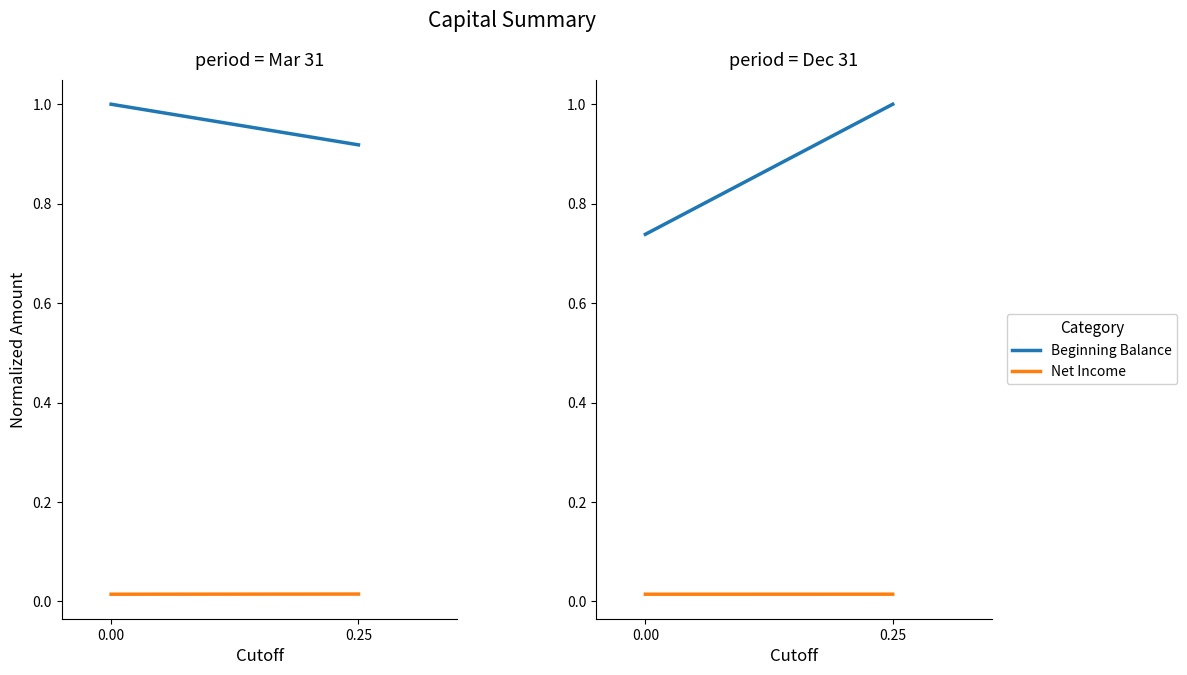

List the series in order of their overall mean, lowest first.

Net Income, Beginning Balance